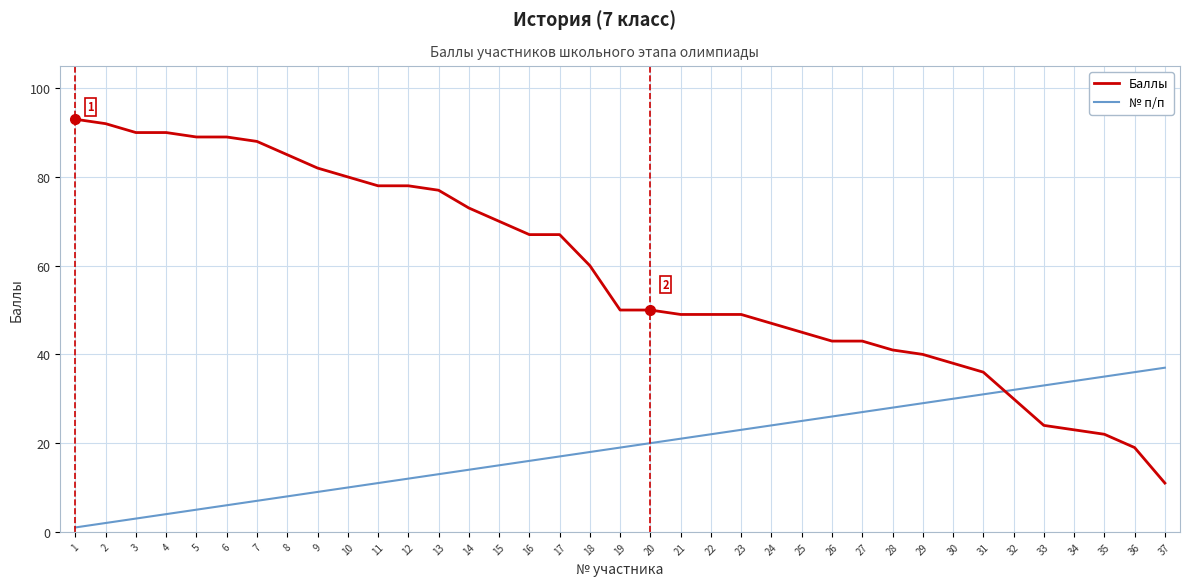

What is the total value across all series at 7?

95